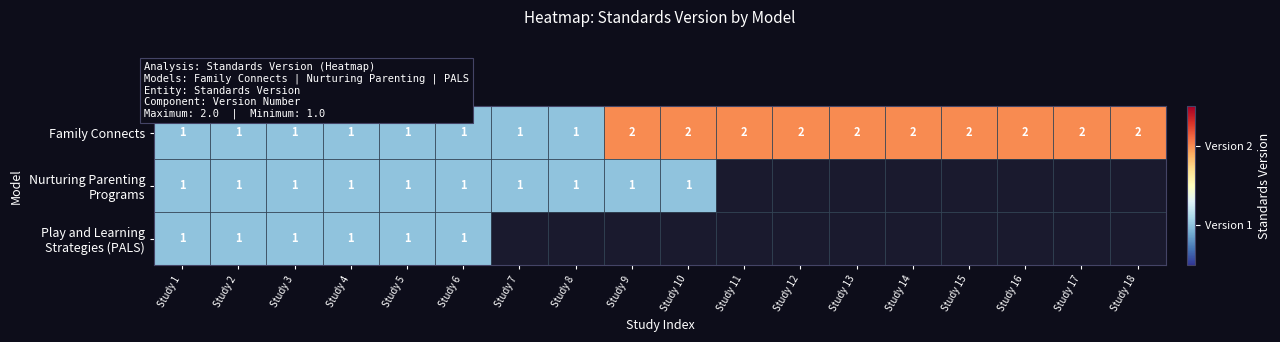

At how many categories does at least one series exceed 1?

10